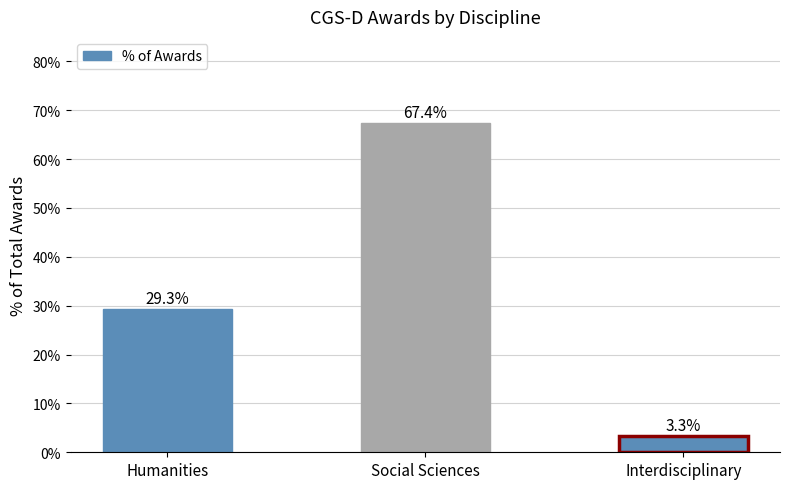

Does the chart contain any negative values?

No